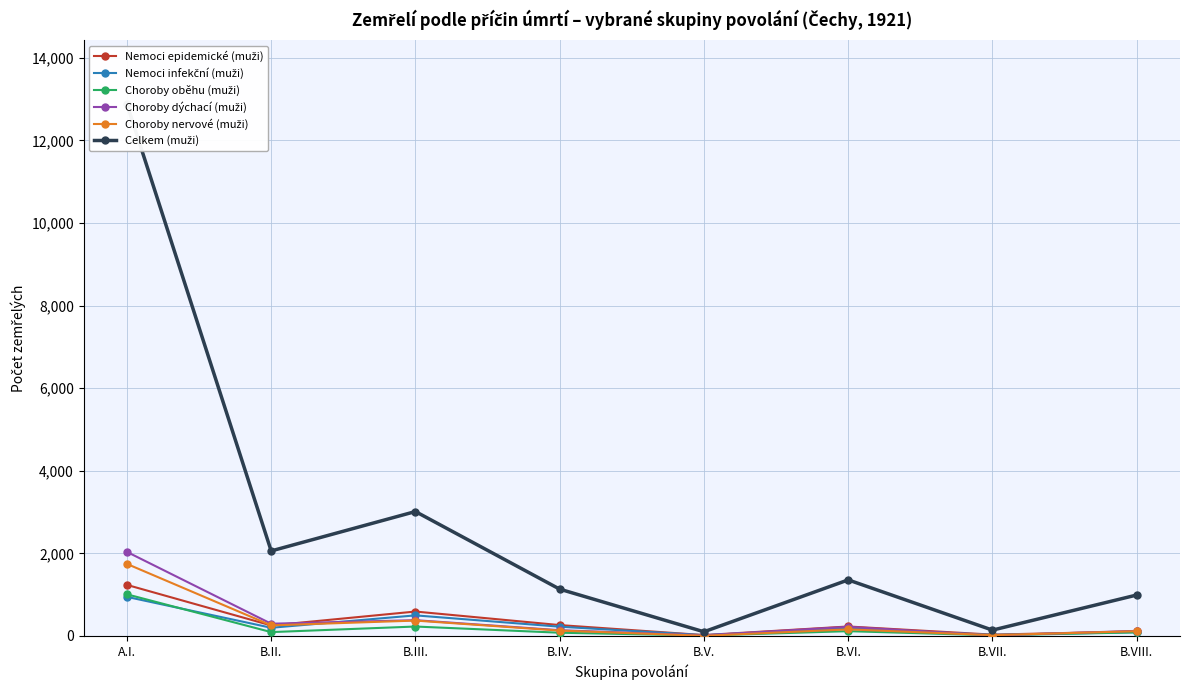

Between B.II. and B.V., which series saw the biggest shift?

Celkem (muži)